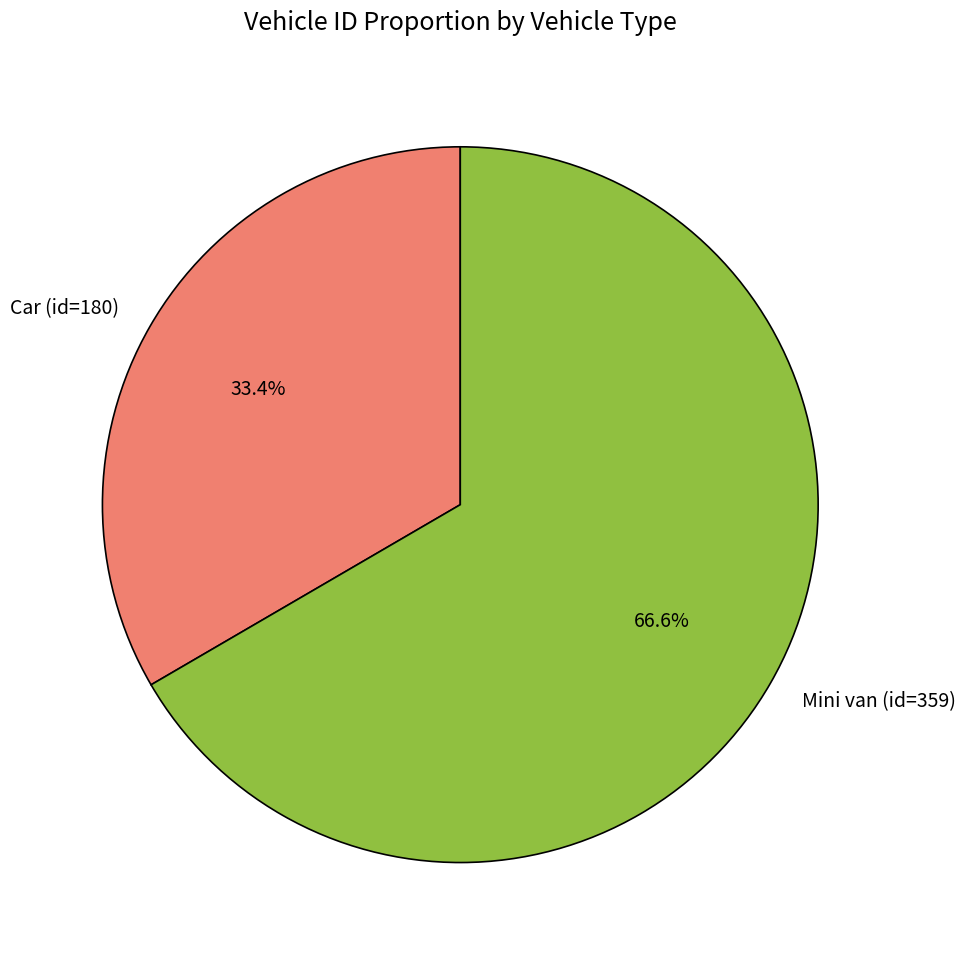

To the nearest percent, what is the difference between the Mini van (id=359) and Car (id=180) slice percentages?

33%